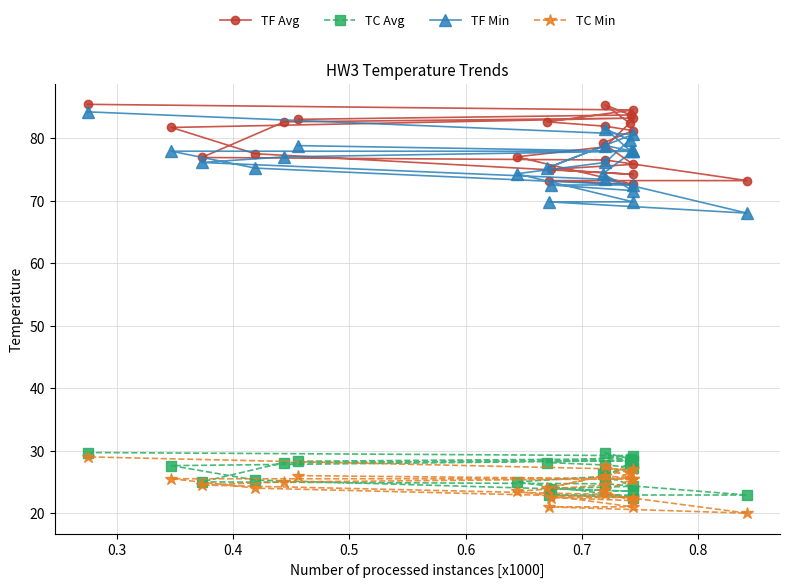

What is the difference between the second highest and second lowest values in the TC Min series?

6.5